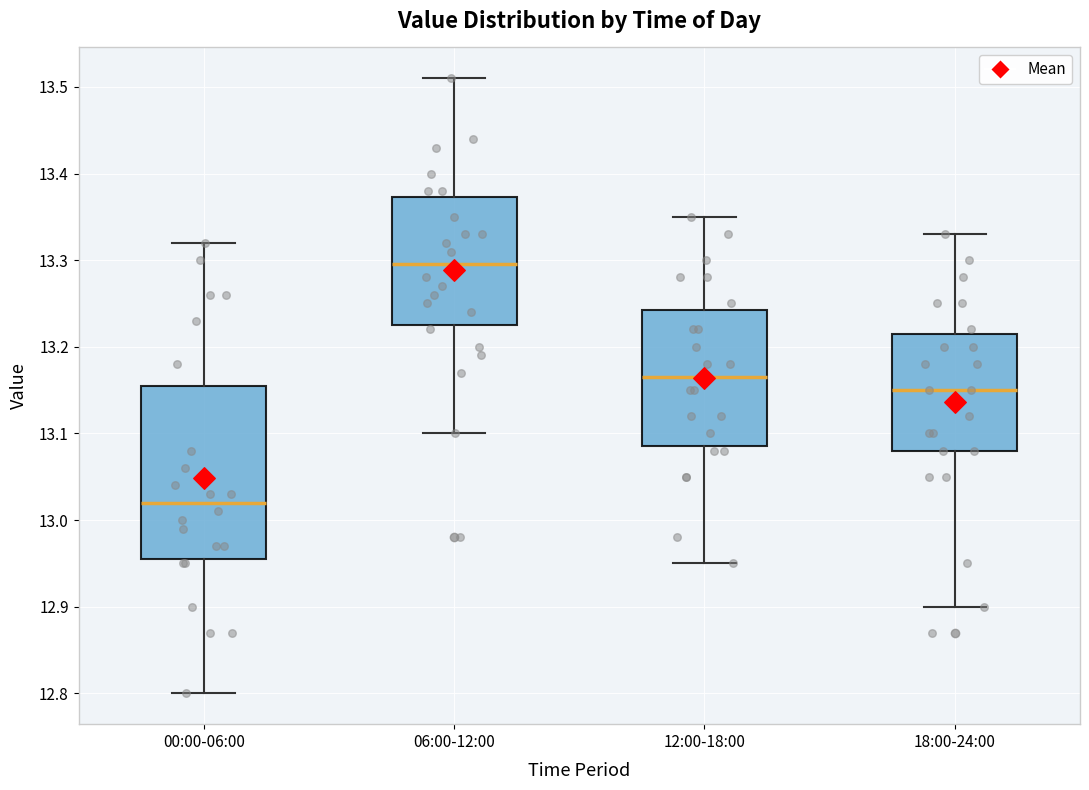

Where is the lower edge of the box for 12:00-18:00 on the y-axis? The values are not printed on the chart, so give them approximately, as read against the axis.

13.09